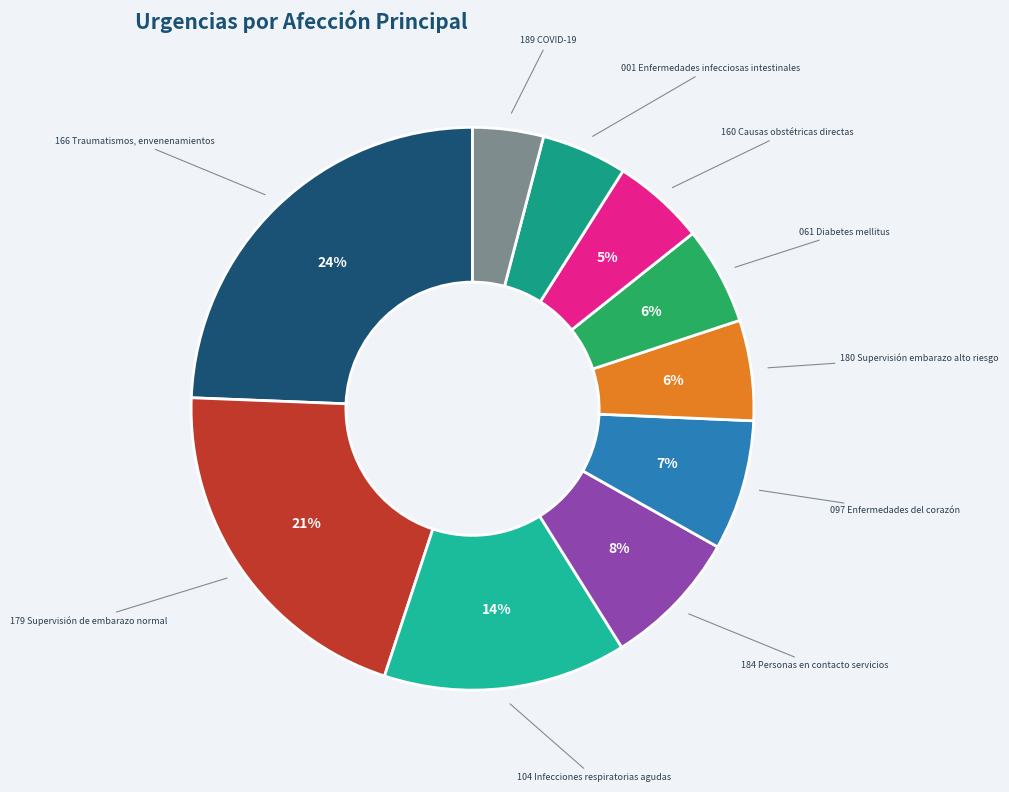

Does 001 Enfermedades infecciosas intestinales represent more than half of the total?

No